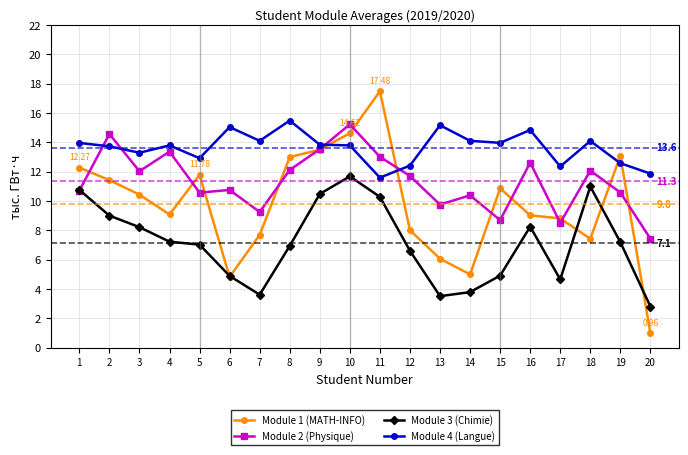

How many interior local valleys does the Module 3 (Chimie) series have?

3